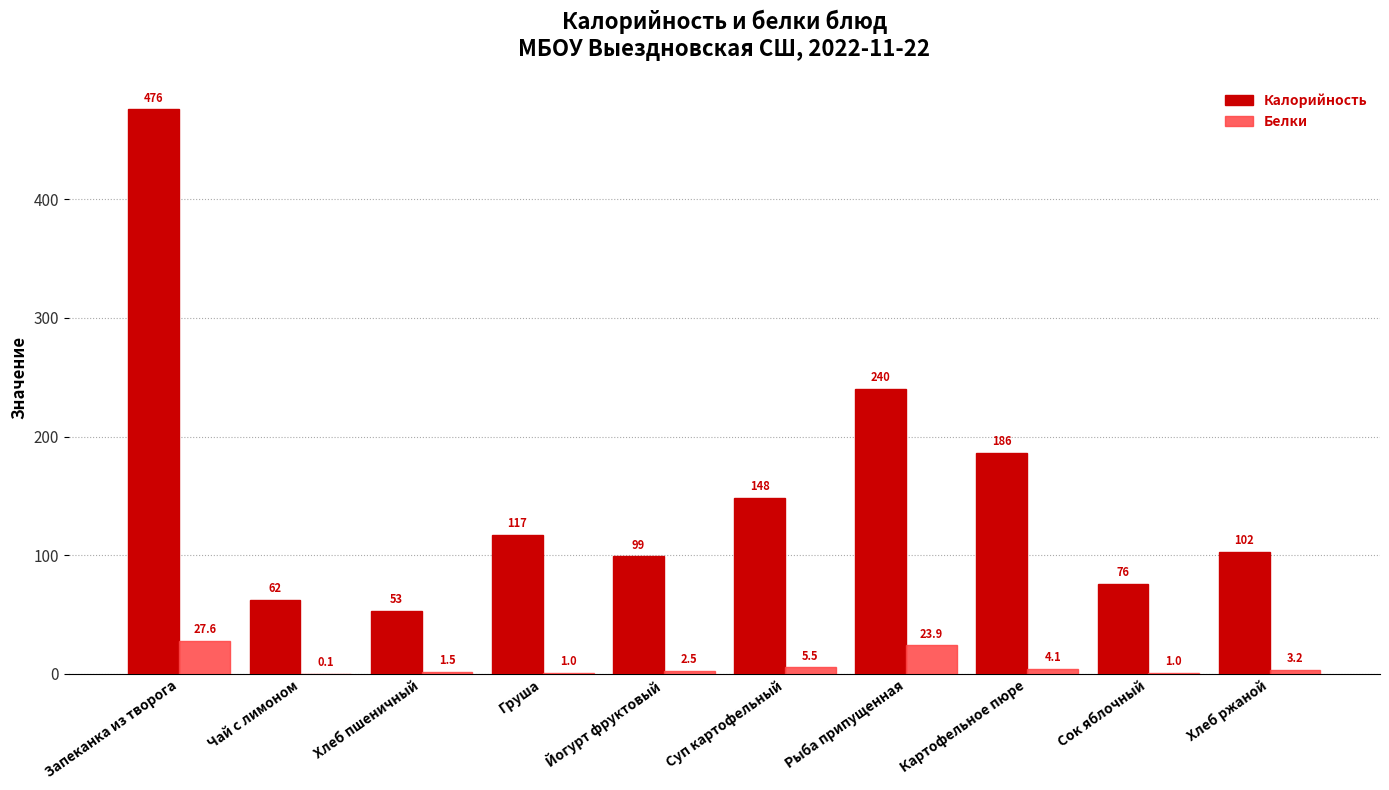

What is the average value of the Белки series?

7.0